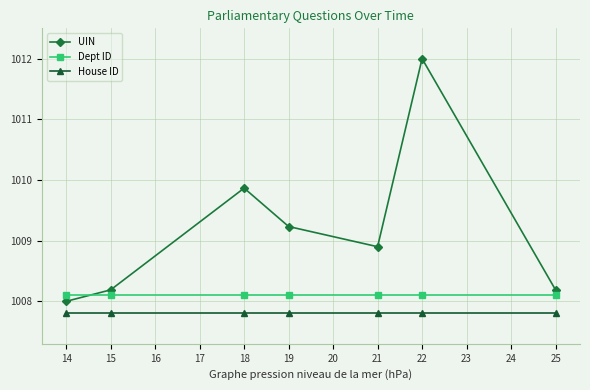

What is the spread (max minus min) of values at 14?

0.3